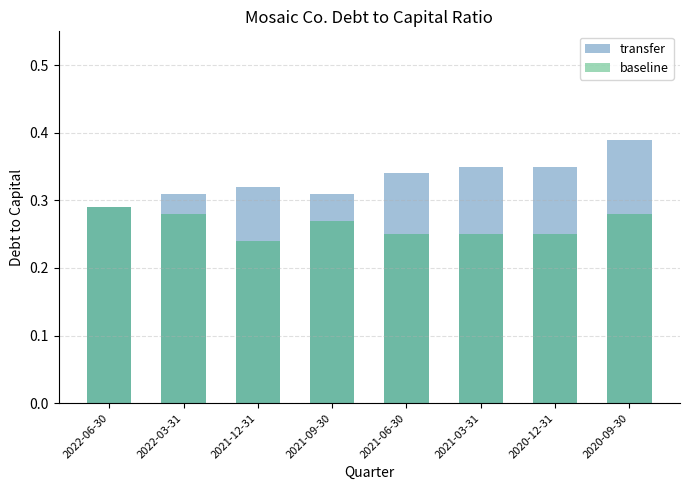

Is it true that transfer equals 0.3 at 2021-12-31?

True